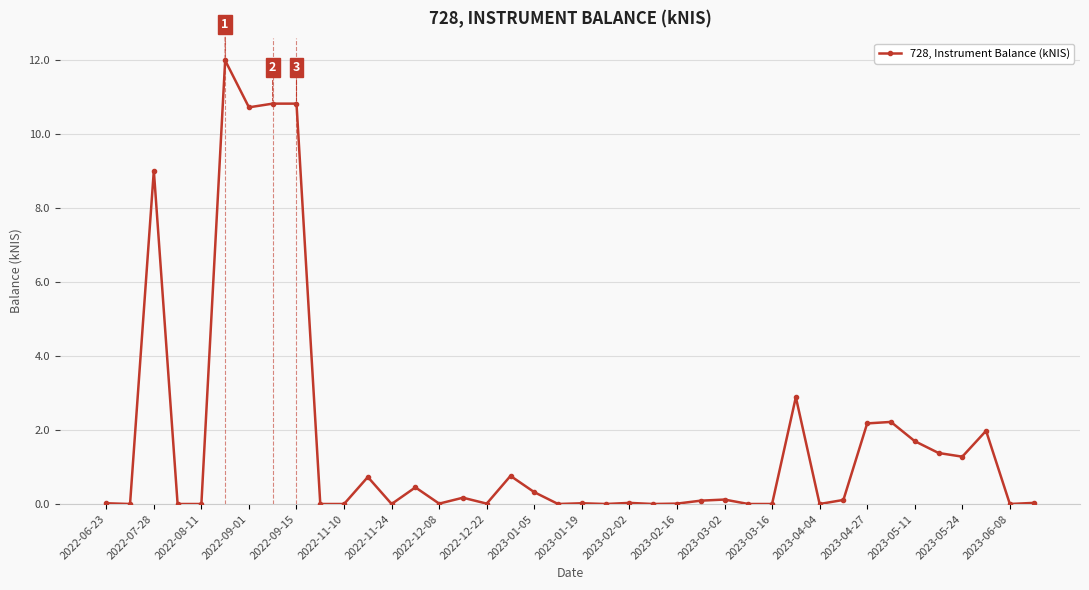

True or false: there are more than 0 points higher than both neighbors.

True